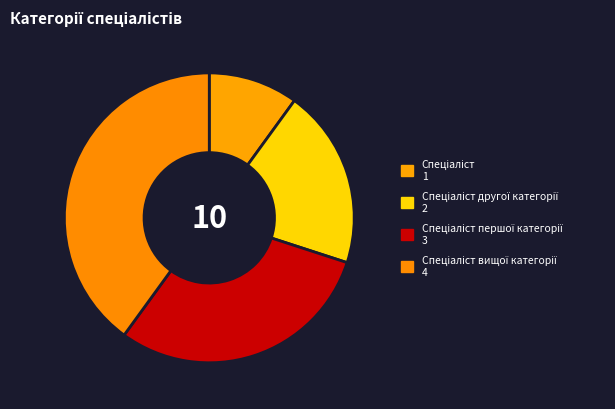

Count the number of slices in the pie.

4